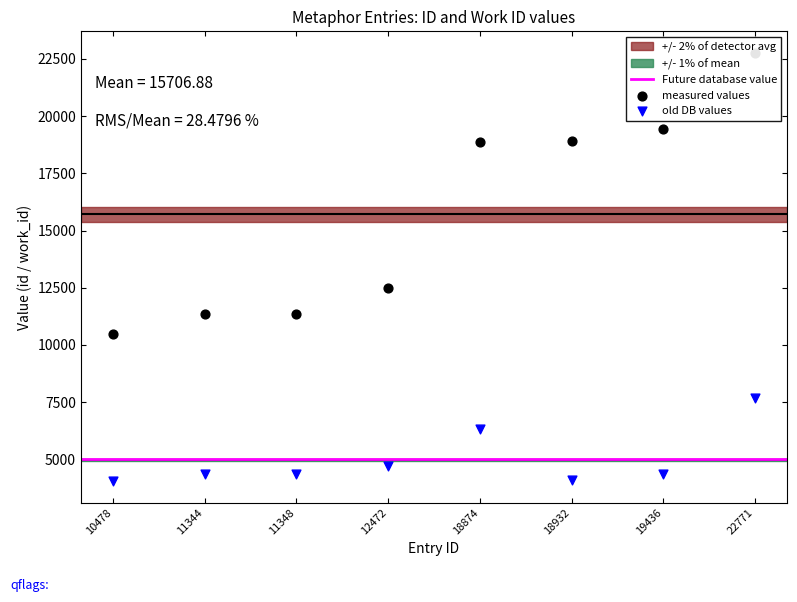

Which series contains the lowest Y value?

work_id